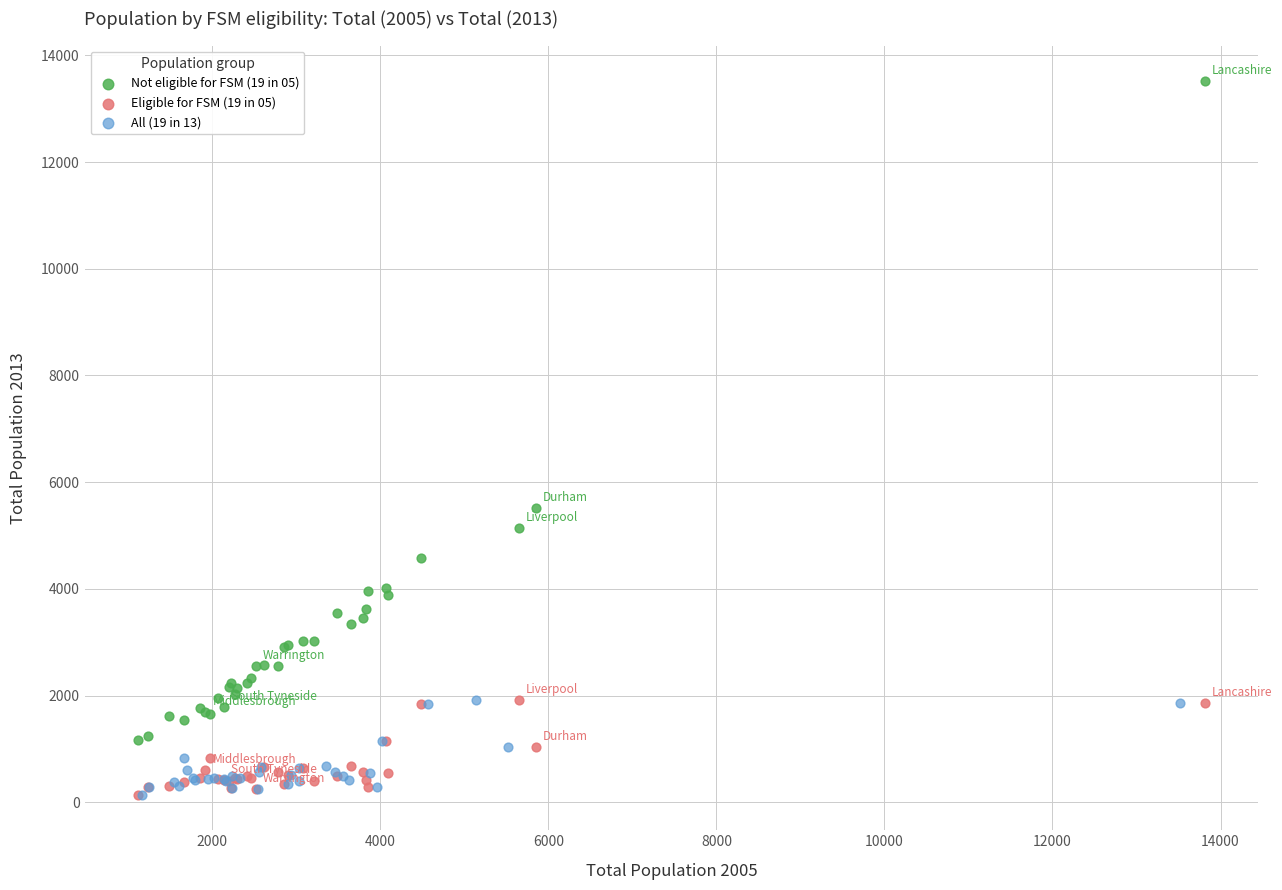

Which series has the largest Y range (max minus min)?

Not eligible for FSM (19 in 05)